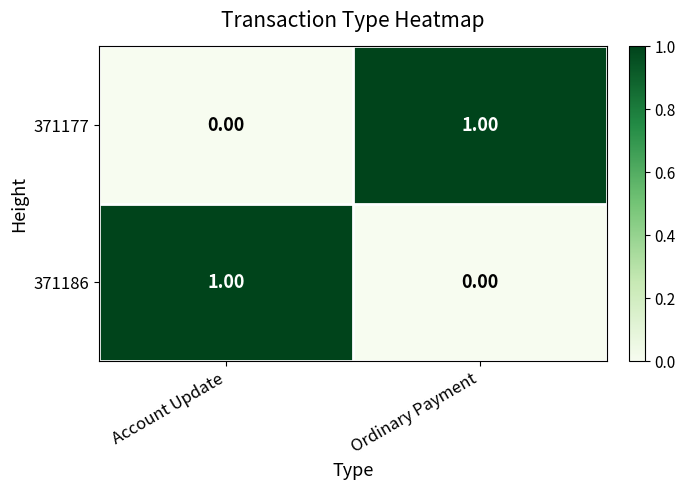

How many values in the 371177 series are below 1?

1